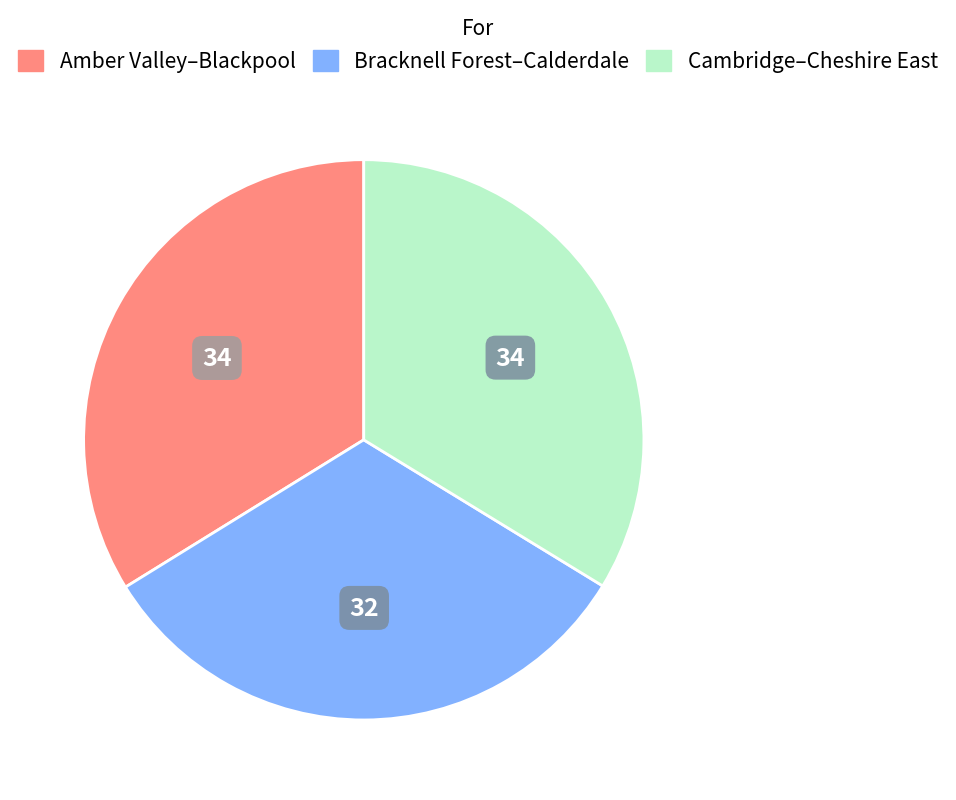

Is there a majority slice in this chart?

No